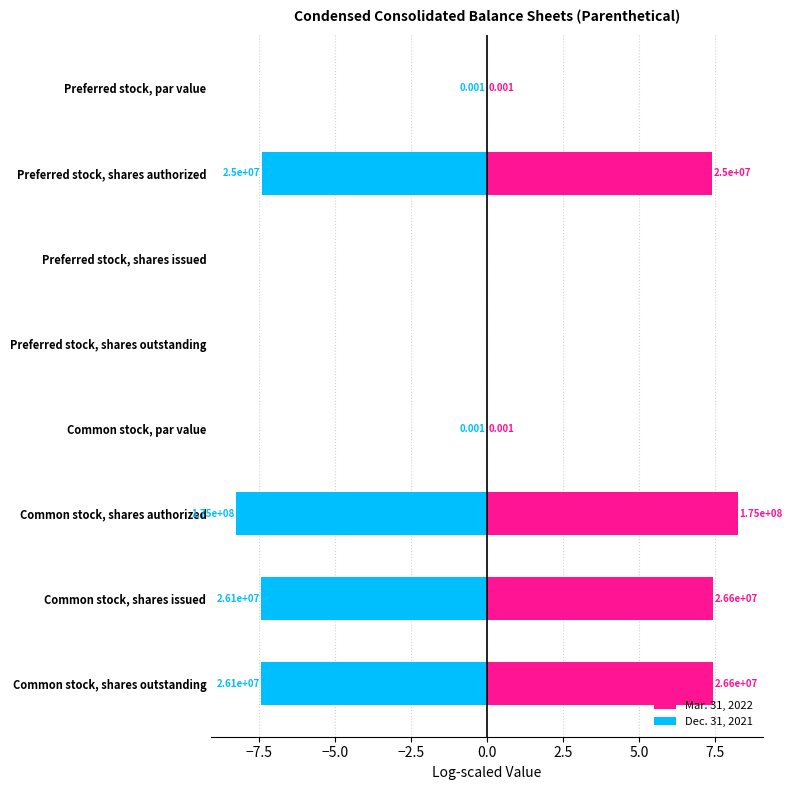

At Preferred stock, shares authorized, list the series in order from largest to smallest.

Mar. 31, 2022, Dec. 31, 2021